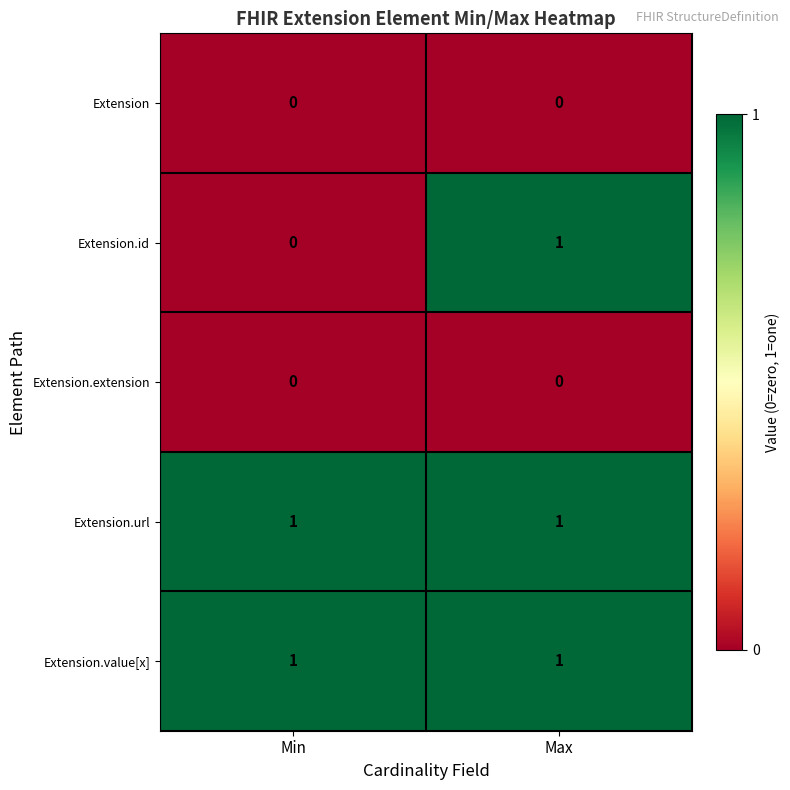

The value of Extension.extension at Max is 0. True or false?

True